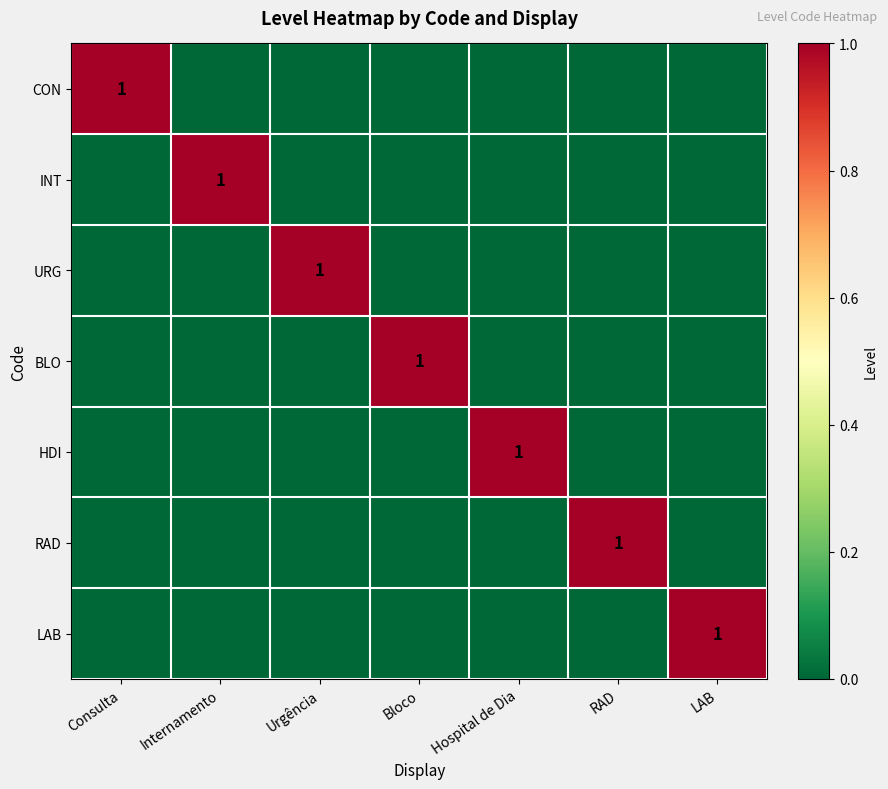

What is the sum of the LAB values at LAB and Consulta?

1